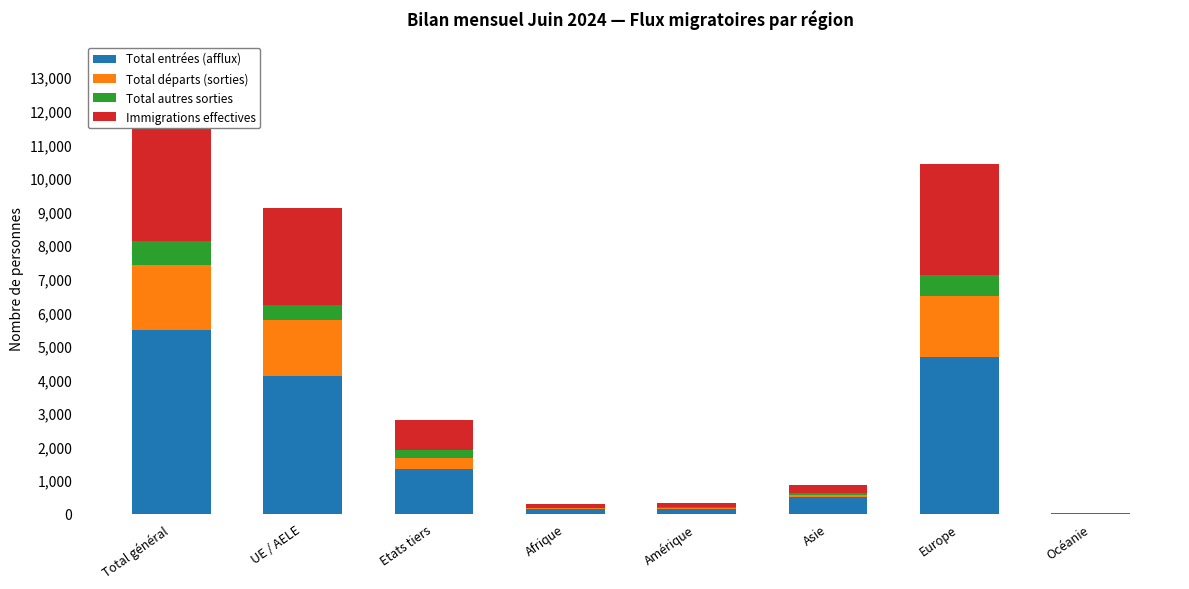

How many bars are there in total?

32